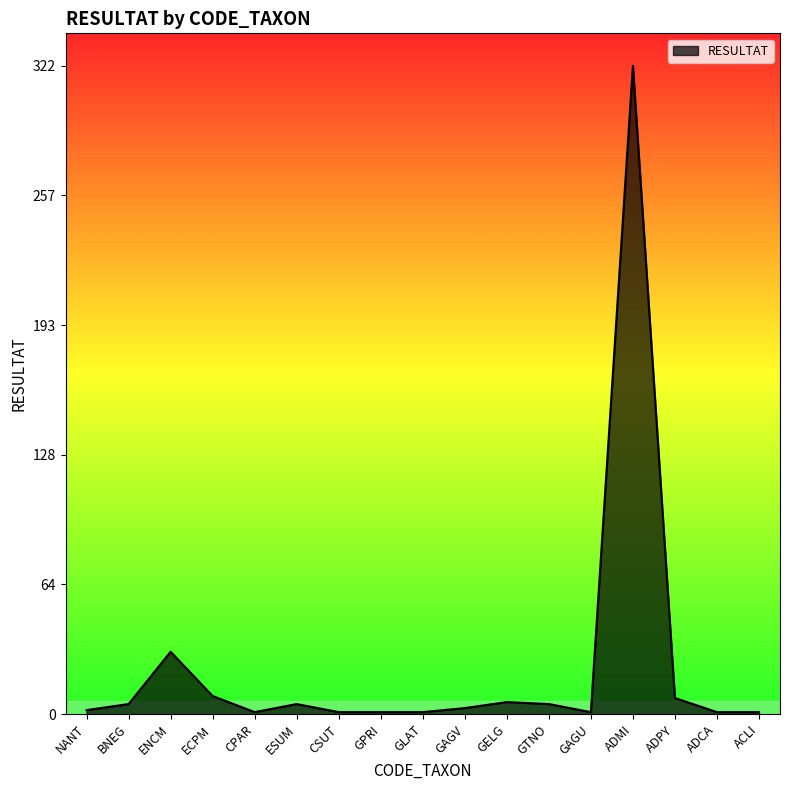

The value at GLAT is 1. True or false?

True